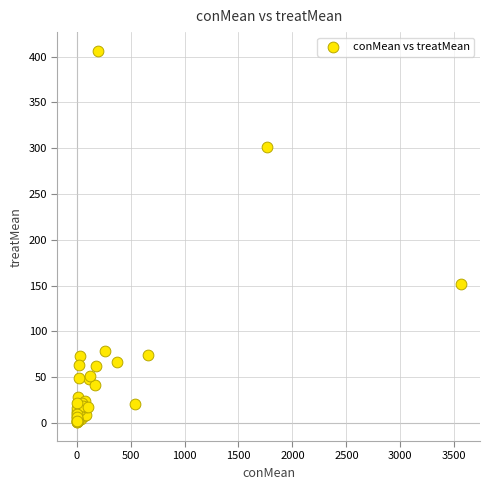

What Y value in the scatter plot is closest to 203?

151.4